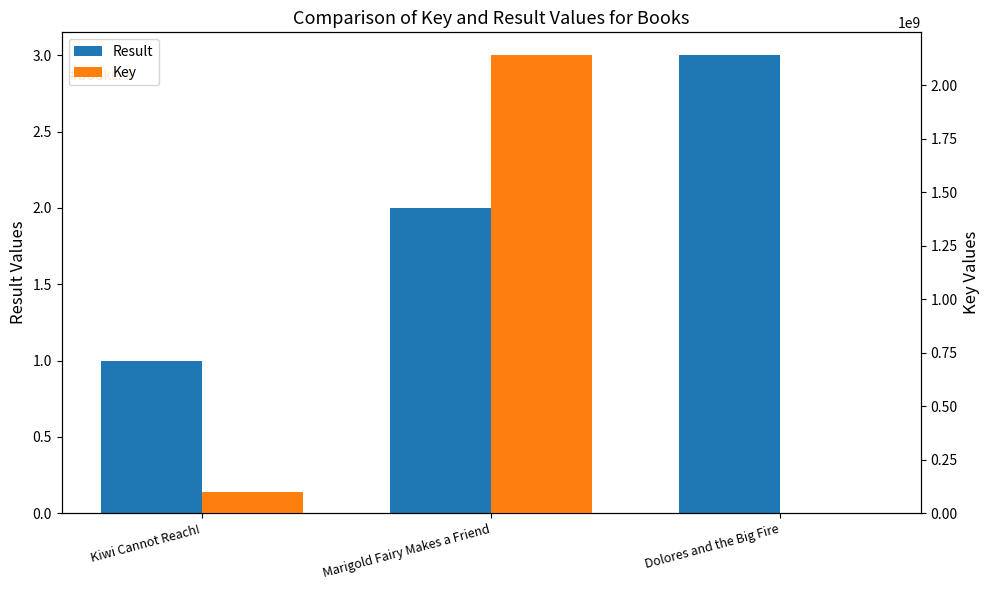

Read the Result value at Kiwi Cannot Reach!.

1